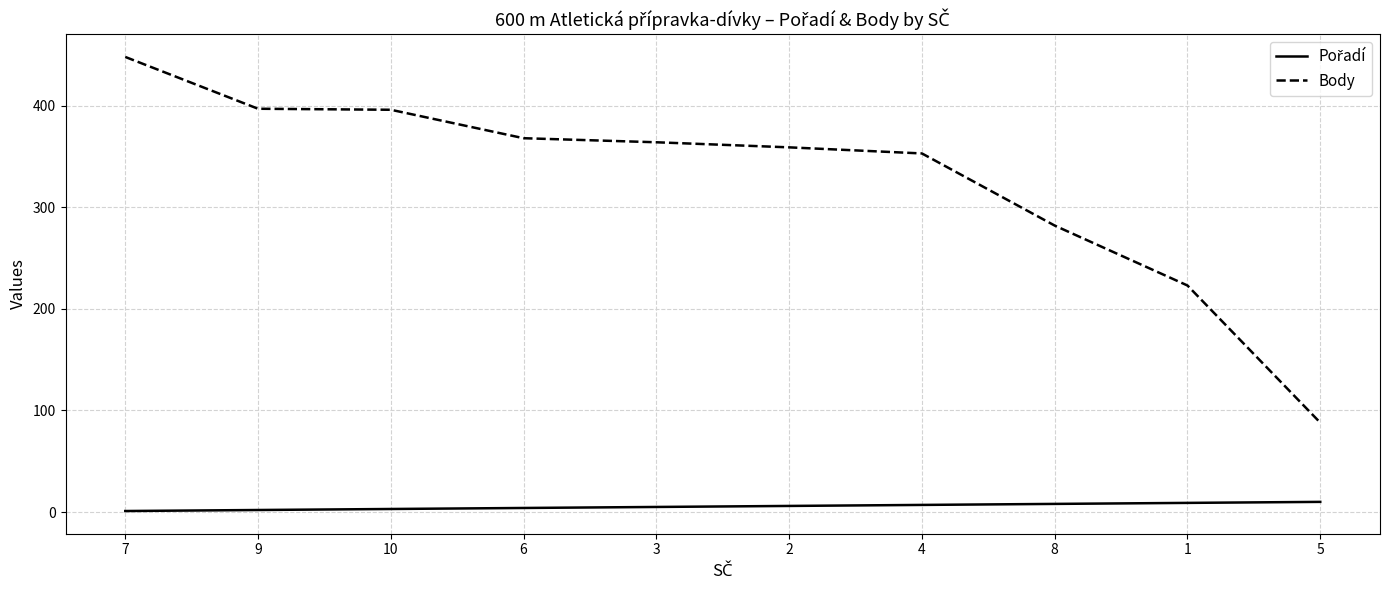

True or false: Body has more than 1 points higher than both neighbors.

False